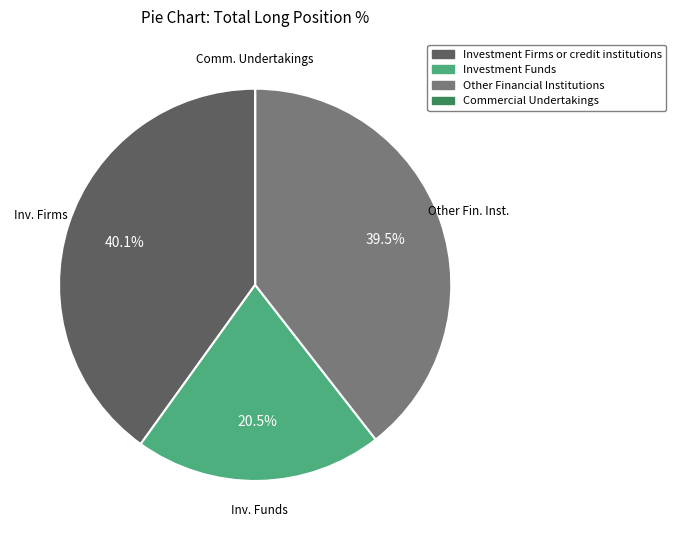

Which slice is the largest?

Investment Firms or credit institutions